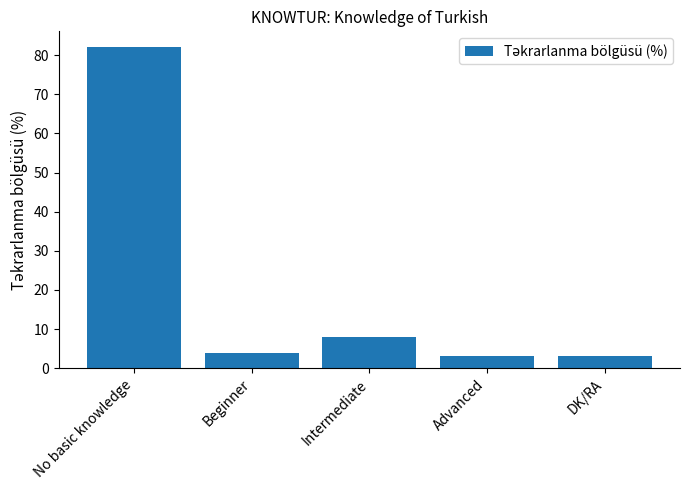

The chart shows a value of 8 at Intermediate. True or false?

True